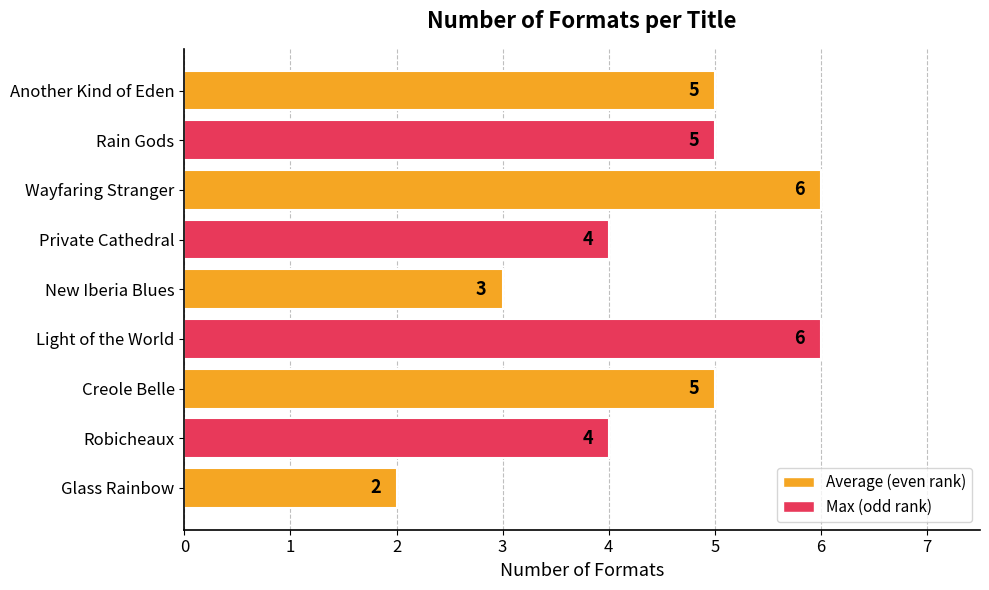

Reading top to bottom, extract all data points from this chart.

Another Kind of Eden=5	Rain Gods=5	Wayfaring Stranger=6	Private Cathedral=4	New Iberia Blues=3	Light of the World=6	Creole Belle=5	Robicheaux=4	Glass Rainbow=2